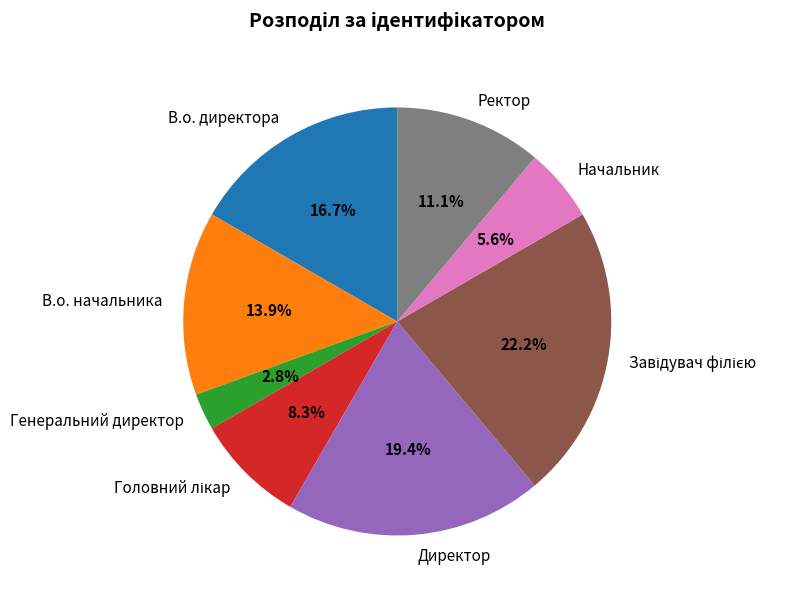

Which slice is the smallest?

Генеральний директор